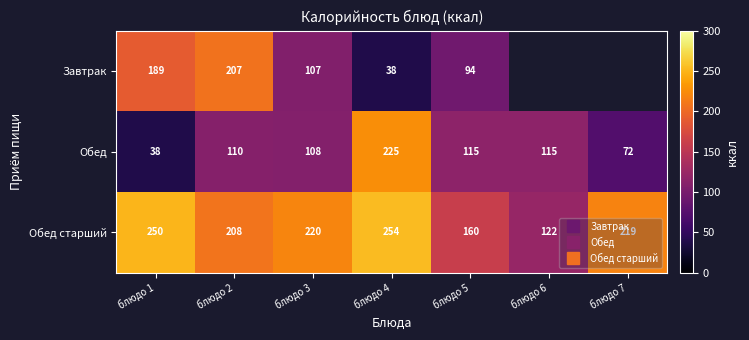

What is the approximate value of Обед старший at блюдо 2?

208.0